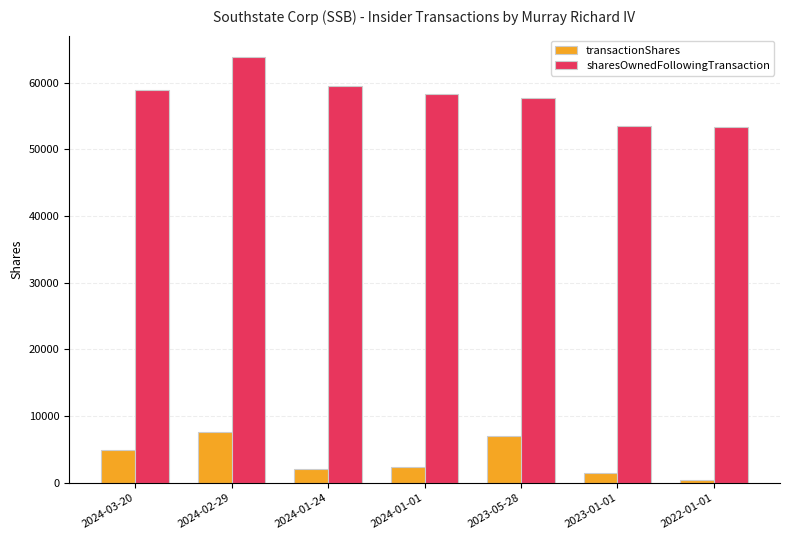

What is the average value of the transactionShares series?

3718